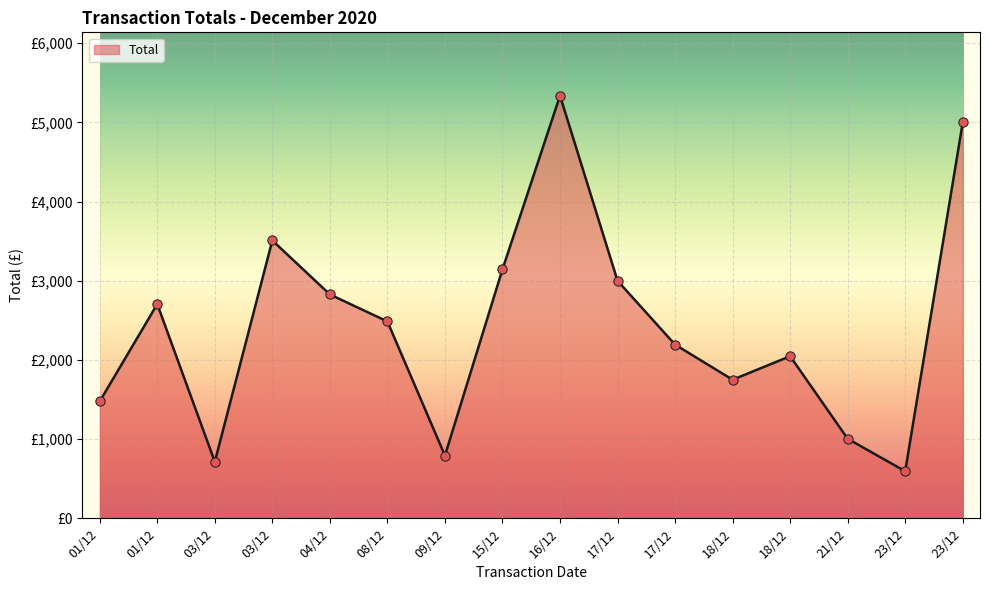

Is this an area chart (filled region under the line)?

Yes